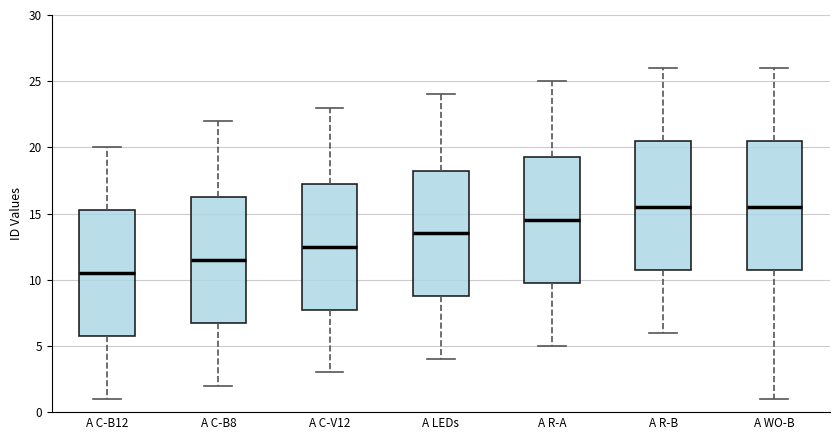

Reading left to right, transcribe this box plot: for each box, give where its median line is, the range the box spans, and where its two whiskers end, as read against the y-axis. The values are not printed on the chart, so give them approximately, as read against the axis.

A C-B12: median 10.5, box 6.0 to 15.5, whiskers 1.0 to 20.0
A C-B8: median 11.5, box 7.0 to 16.5, whiskers 2.0 to 22.0
A C-V12: median 12.5, box 8.0 to 17.5, whiskers 3.0 to 23.0
A LEDs: median 13.5, box 9.0 to 18.5, whiskers 4.0 to 24.0
A R-A: median 14.5, box 10.0 to 19.5, whiskers 5.0 to 25.0
A R-B: median 15.5, box 11.0 to 20.5, whiskers 6.0 to 26.0
A WO-B: median 15.5, box 11.0 to 20.5, whiskers 1.0 to 26.0